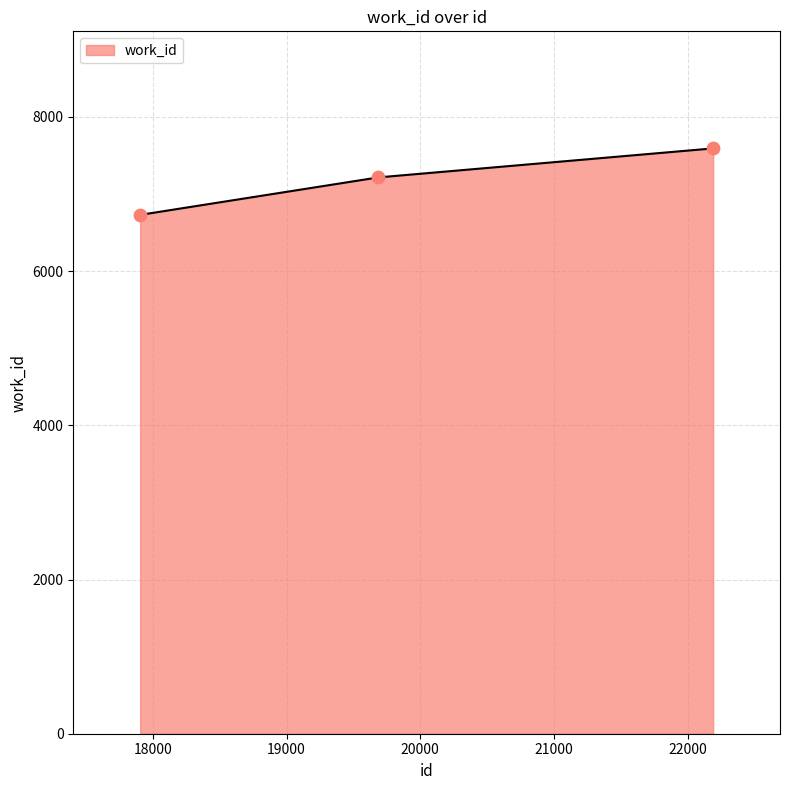

What is the difference between the maximum and minimum values?

862